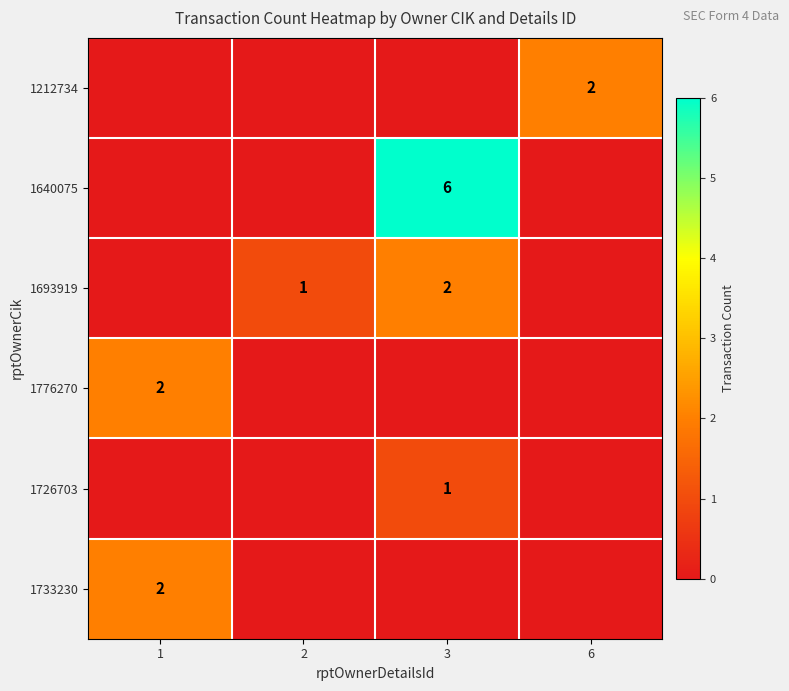

The 1726703 series shows 0 at 3. True or false?

False